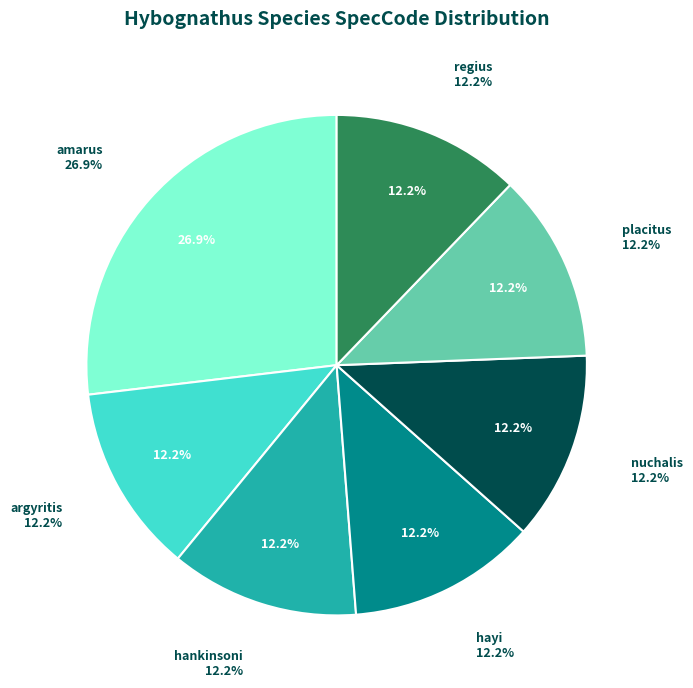

Is the sum of hayi and hankinsoni greater than half?

No